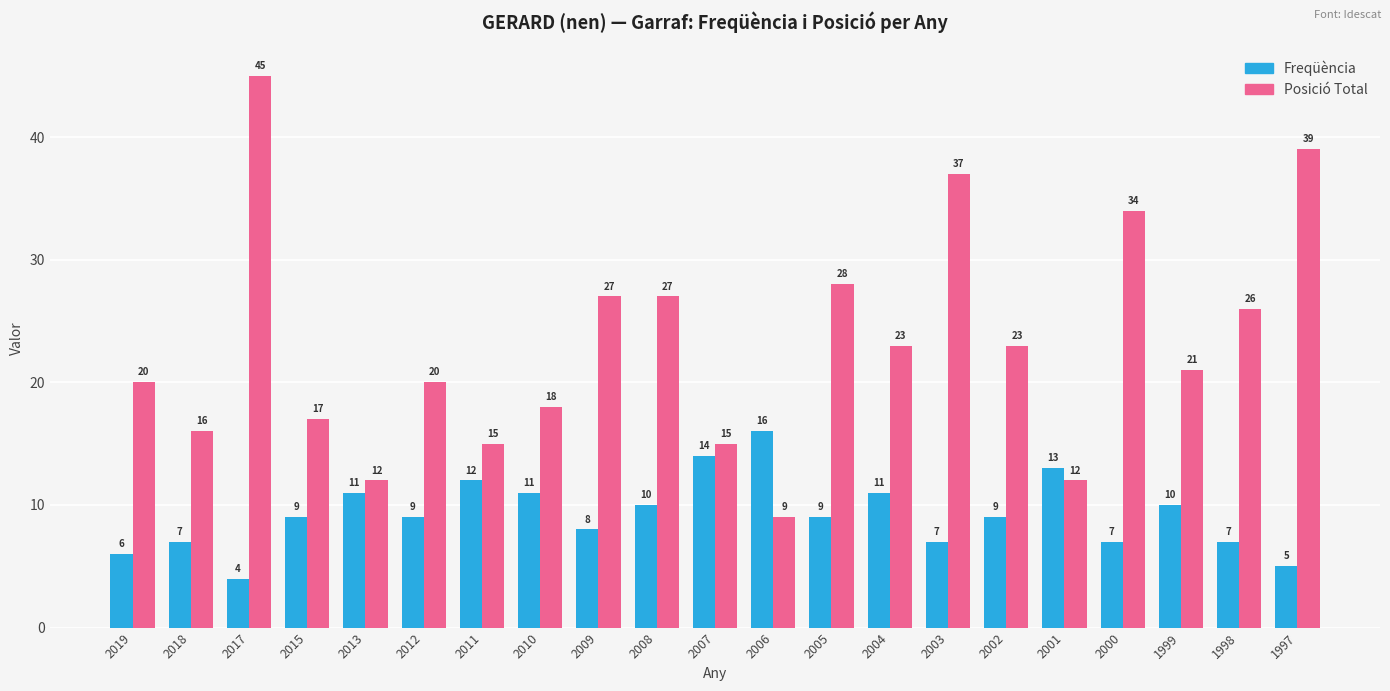

Reading left to right, list all the values displayed in this chart.

Freqüència: 2019=6	2018=7	2017=4	2015=9	2013=11	2012=9	2011=12	2010=11	2009=8	2008=10	2007=14	2006=16	2005=9	2004=11	2003=7	2002=9	2001=13	2000=7	1999=10	1998=7	1997=5
Posició Total: 2019=20	2018=16	2017=45	2015=17	2013=12	2012=20	2011=15	2010=18	2009=27	2008=27	2007=15	2006=9	2005=28	2004=23	2003=37	2002=23	2001=12	2000=34	1999=21	1998=26	1997=39